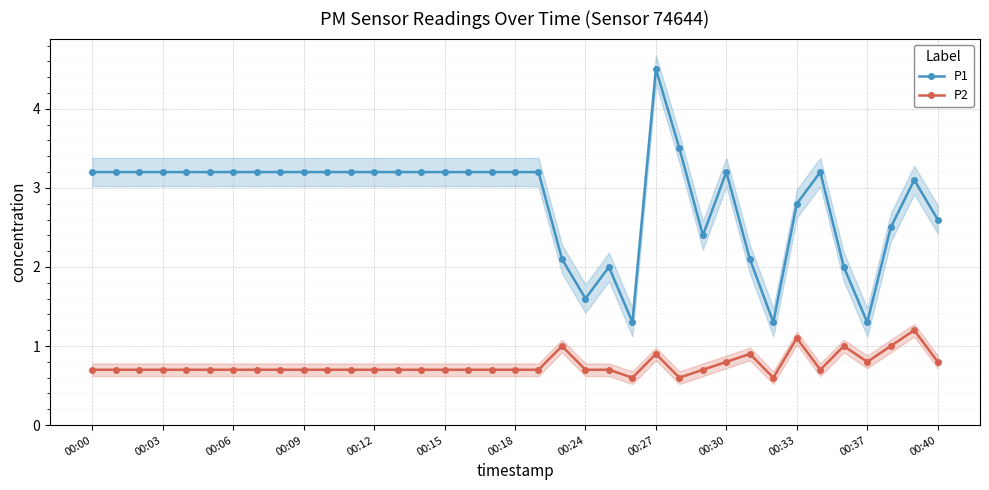

List the series in order of their peak value, highest first.

P1, P2